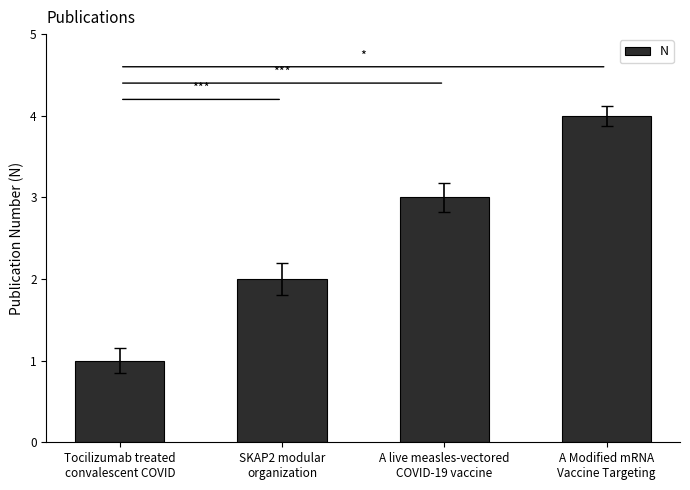

Does the chart contain any negative values?

No